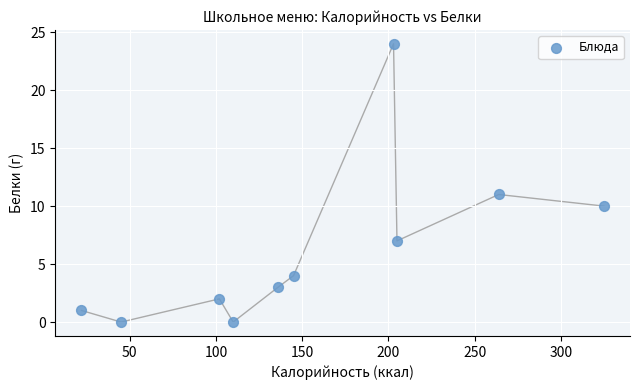

What is the average Y value?

6